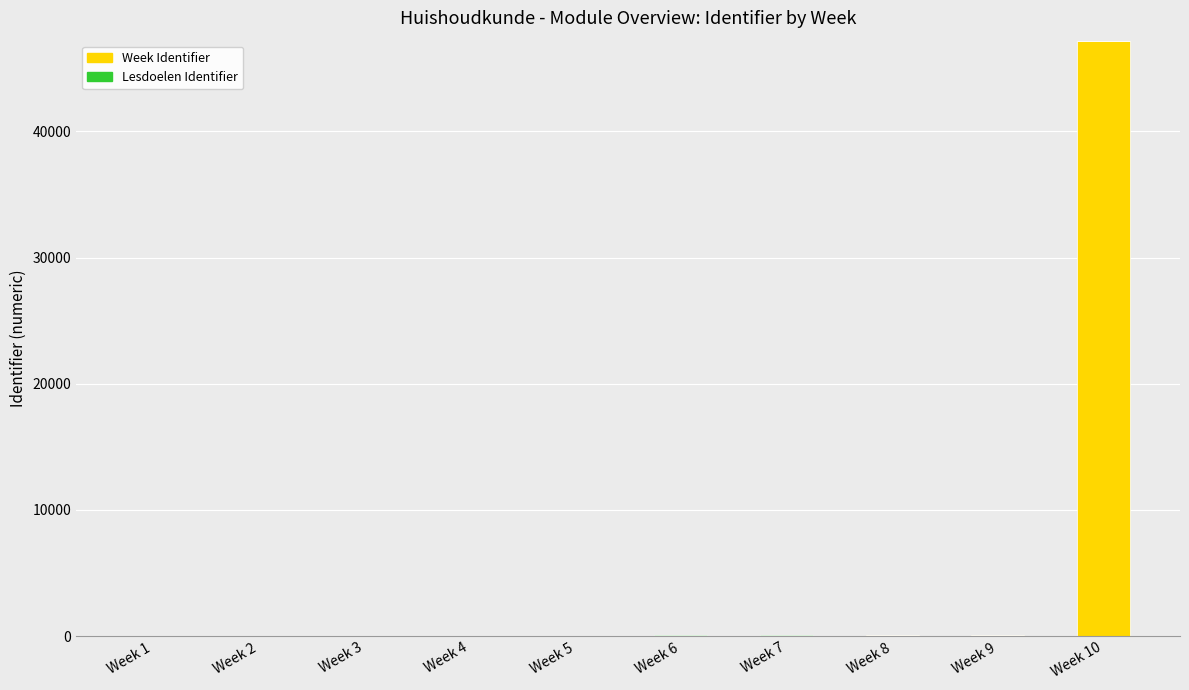

What is the highest value of the Week Identifier series?

47200